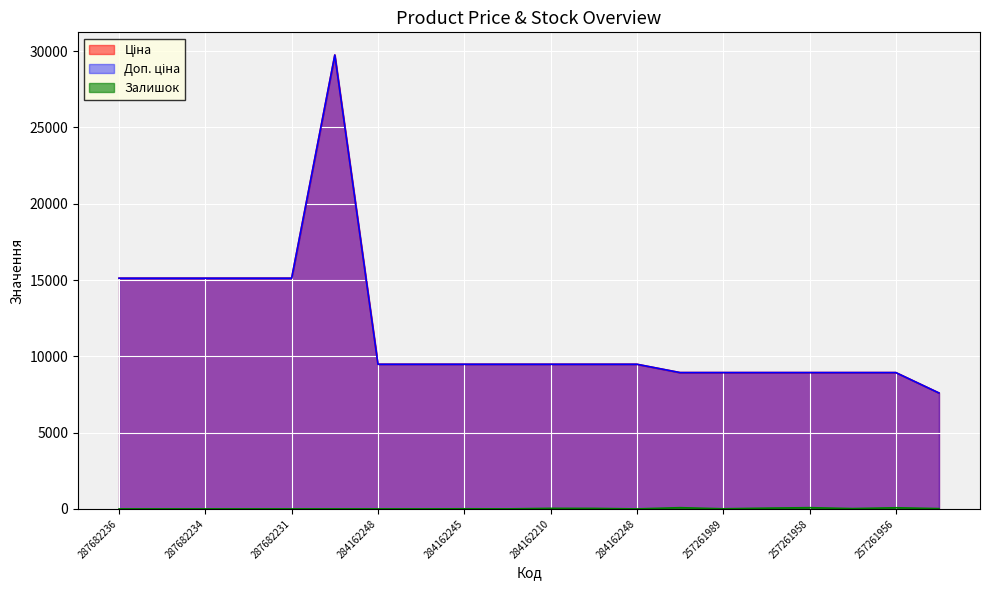

Reading left to right, extract all data points from this chart.

Ціна: 287682236=15120.0	287682235=15120.0	287682234=15120.0	287682233=15120.0	287682231=15120.0	287702232=29747.2	284162248=9480.1	284162246=9480.1	284162245=9480.1	284162244=9480.1	284162210=9480.1	284162209=9480.1	284162248=9480.1	257261990=8934.1	257261989=8934.1	257261959=8934.1	257261958=8934.1	257261957=8934.1	257261956=8934.1	247052181=7596.5
Доп. ціна: 287682236=15120.0	287682235=15120.0	287682234=15120.0	287682233=15120.0	287682231=15120.0	287702232=29747.2	284162248=9480.1	284162246=9480.1	284162245=9480.1	284162244=9480.1	284162210=9480.1	284162209=9480.1	284162248=9480.1	257261990=8934.1	257261989=8934.1	257261959=8934.1	257261958=8934.1	257261957=8934.1	257261956=8934.1	247052181=7596.5
Залишок: 287682236=0.0	287682235=0.0	287682234=0.0	287682233=0.0	287682231=0.0	287702232=0.0	284162248=0.0	284162246=0.0	284162245=8.0	284162244=2.0	284162210=36.0	284162209=33.0	284162248=0.0	257261990=81.0	257261989=7.0	257261959=50.0	257261958=81.0	257261957=21.0	257261956=75.0	247052181=20.0